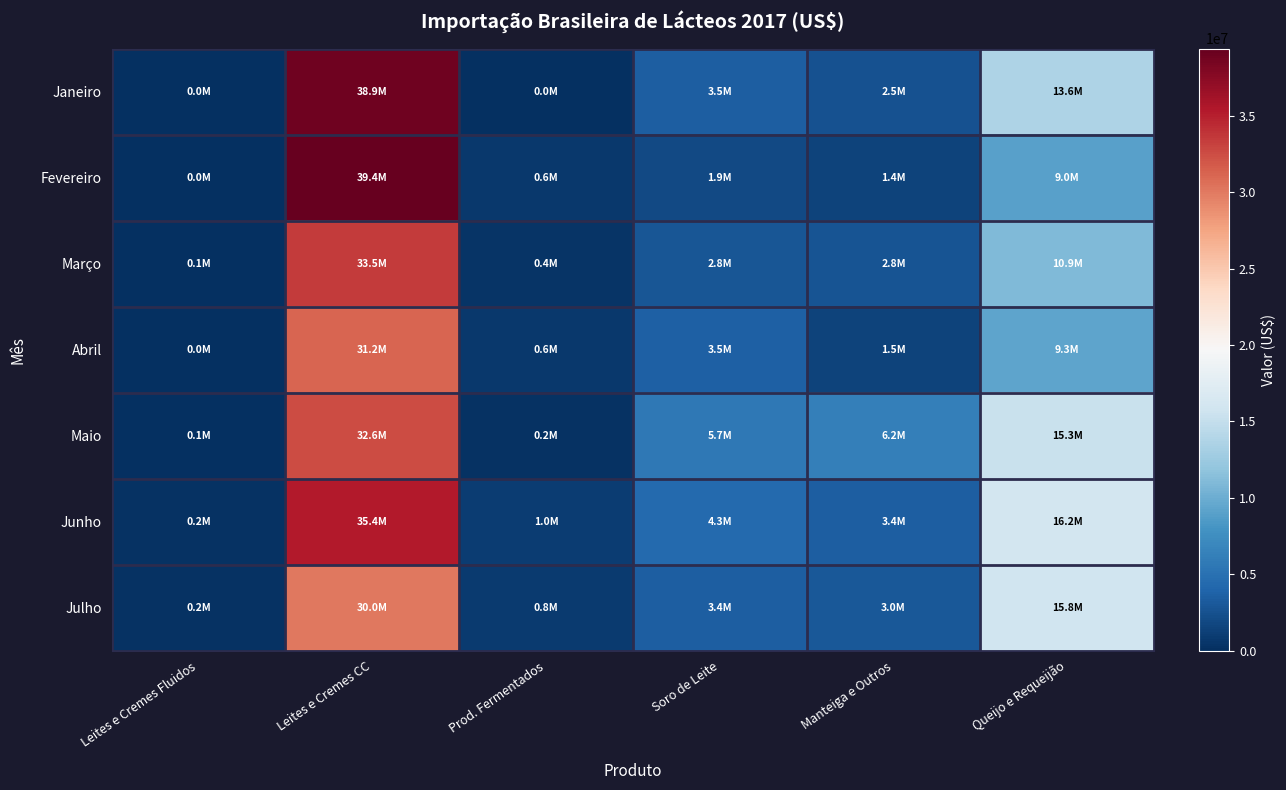

At which category is the sum across all series the highest?

Leites e Cremes CC